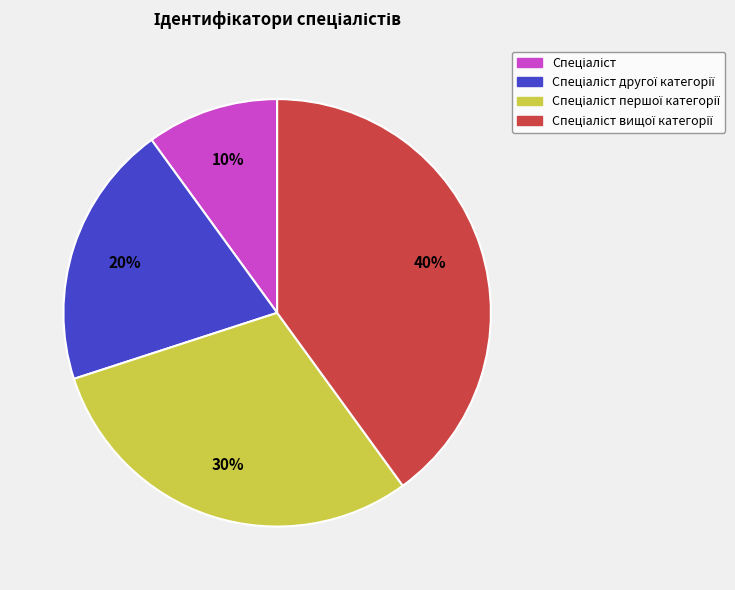

Does any single category account for the majority?

No